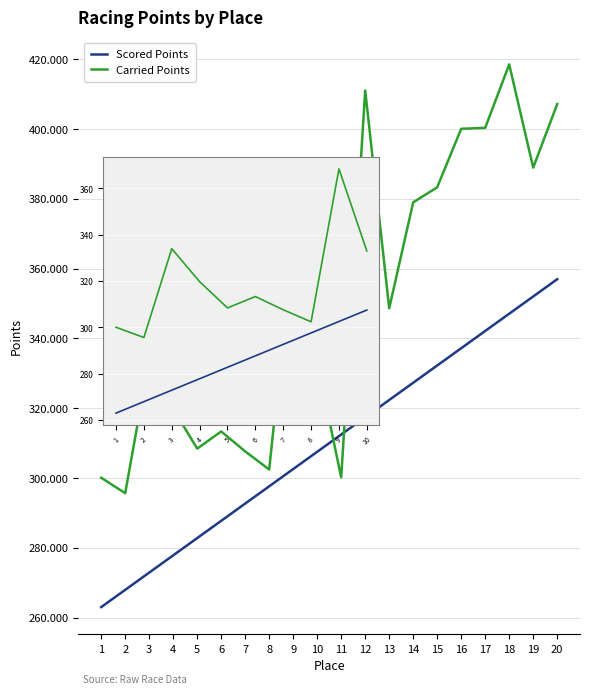

What are all the series names shown in the legend?

Scored Points, Carried Points